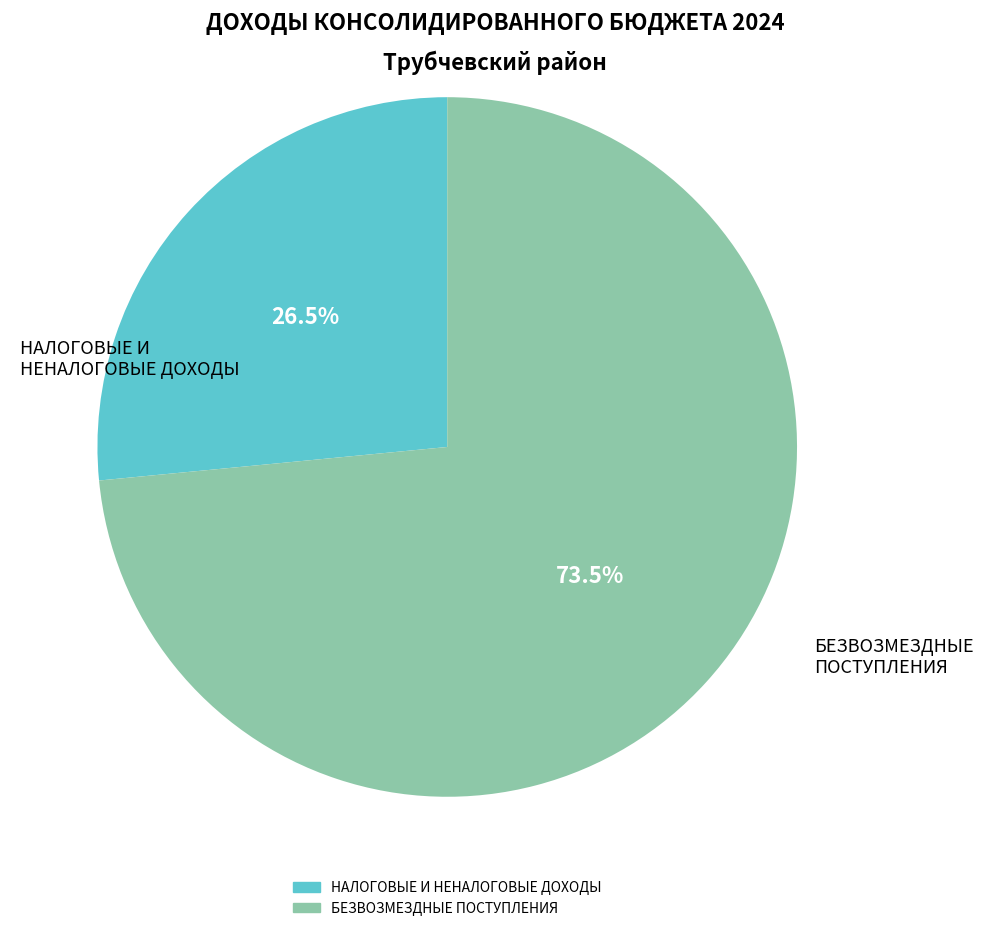

Which category accounts for the majority?

БЕЗВОЗМЕЗДНЫЕ ПОСТУПЛЕНИЯ